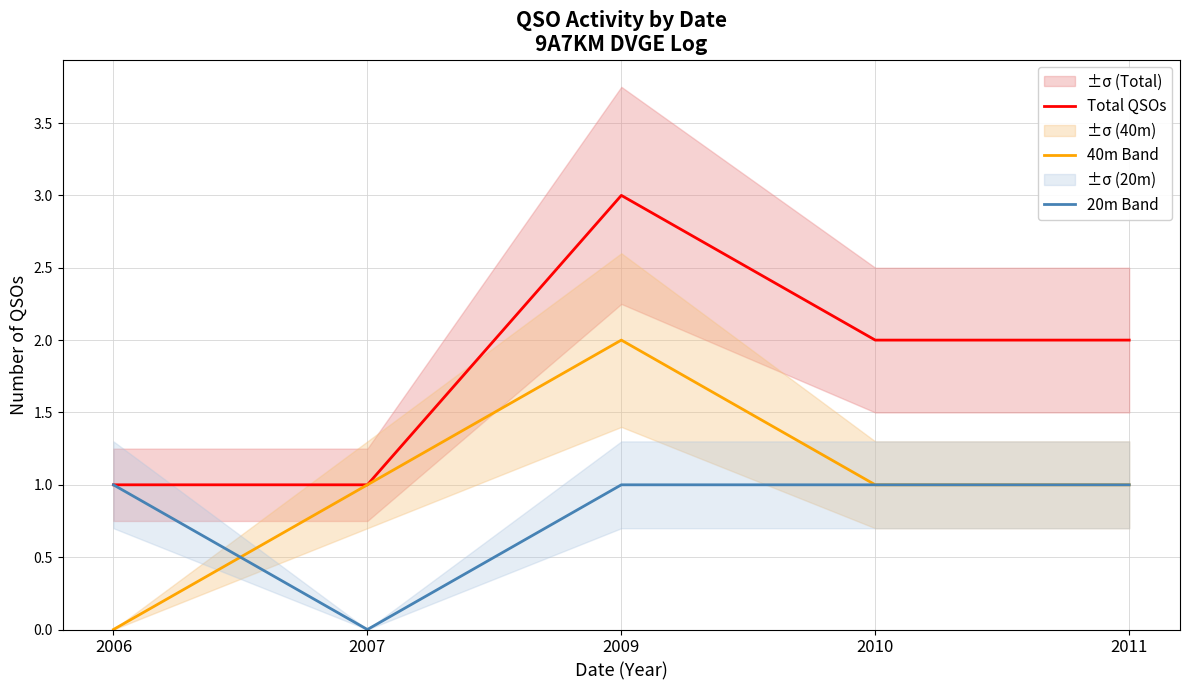

How many data points in 40m Band are above 1?

1